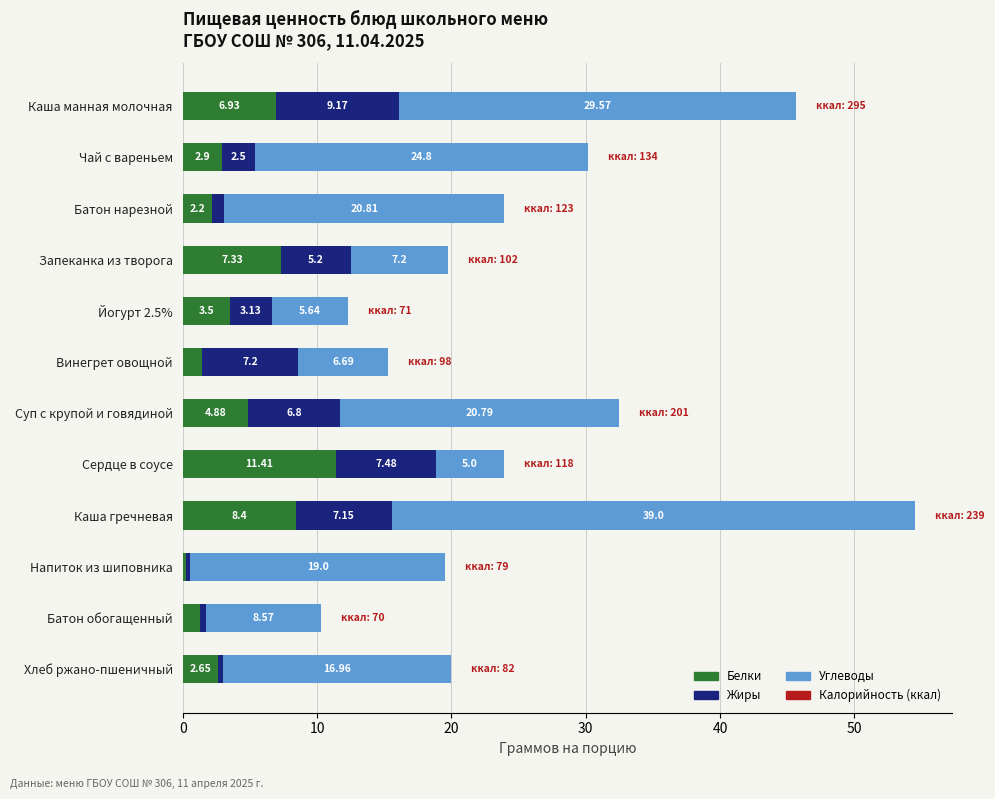

At which label does Белки reach its minimum?

Напиток из шиповника